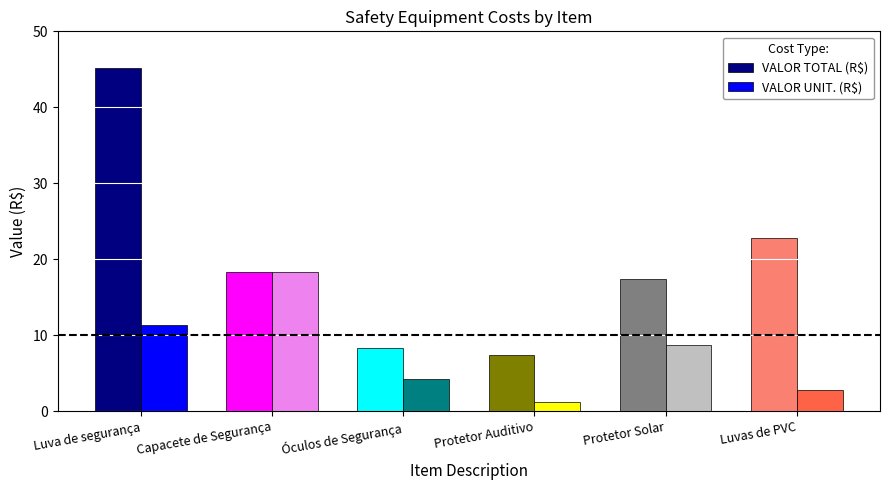

What is the value of the VALOR UNIT. (R$) bar at the 5th from the left?

8.7